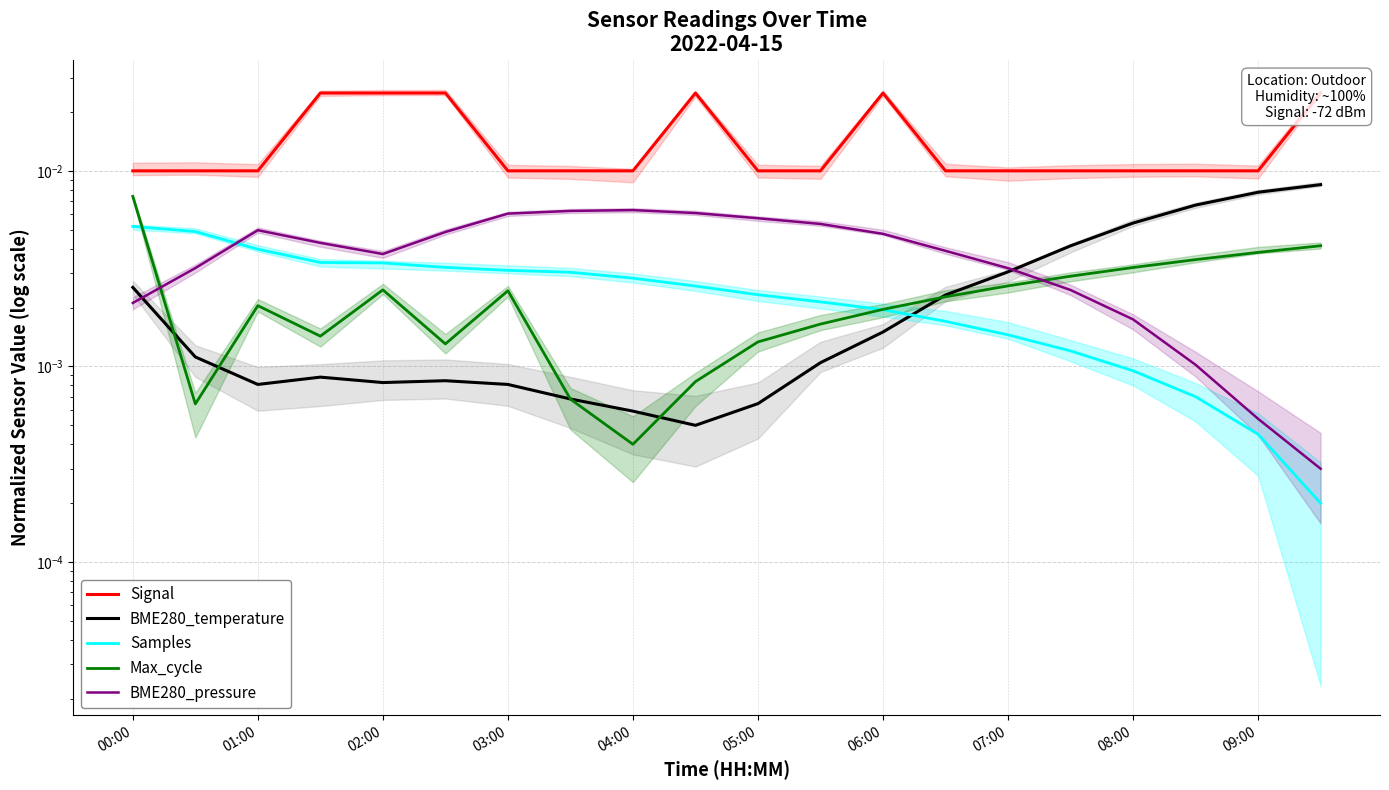

How many intersections are there between BME280_pressure and Samples?

1